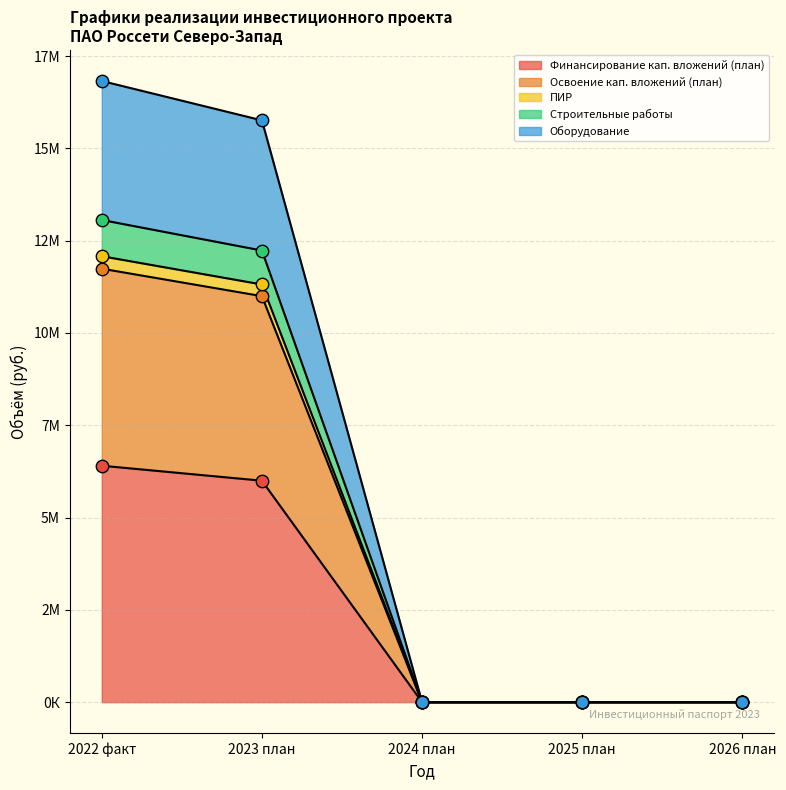

Is the value of Финансирование кап. вложений (план) at 2026 план greater than the value of Строительные работы at 2023 план?

No